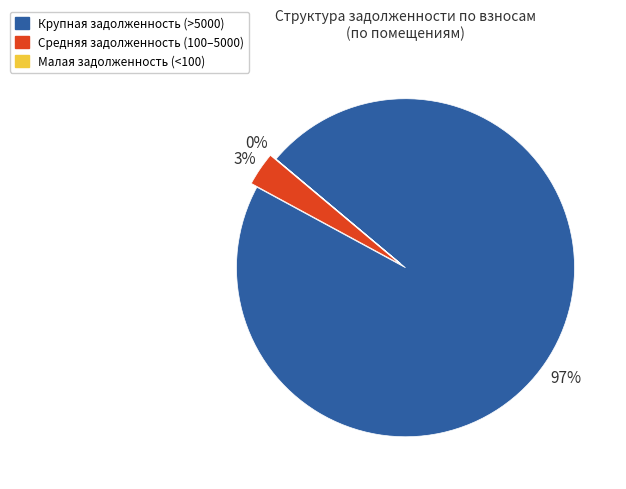

True or false: Средняя задолженность (100–5000) accounts for 3% of the total.

True